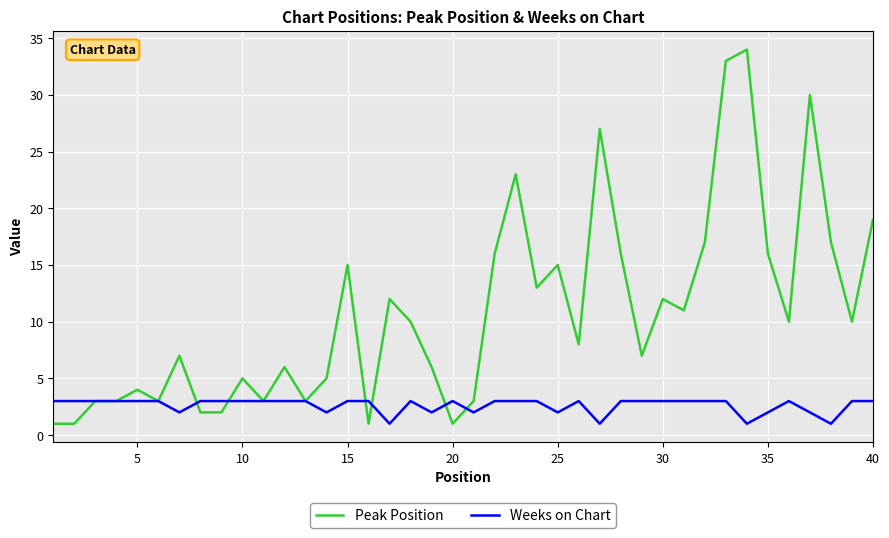

List the series in order of their overall mean, lowest first.

Weeks on Chart, Peak Position